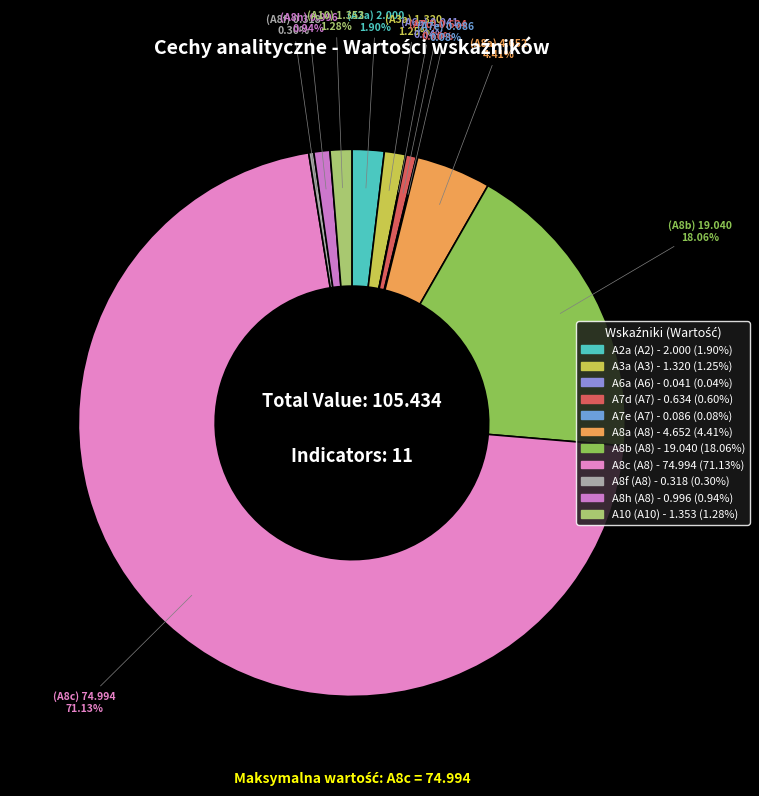

Which slice is the smallest?

A6a